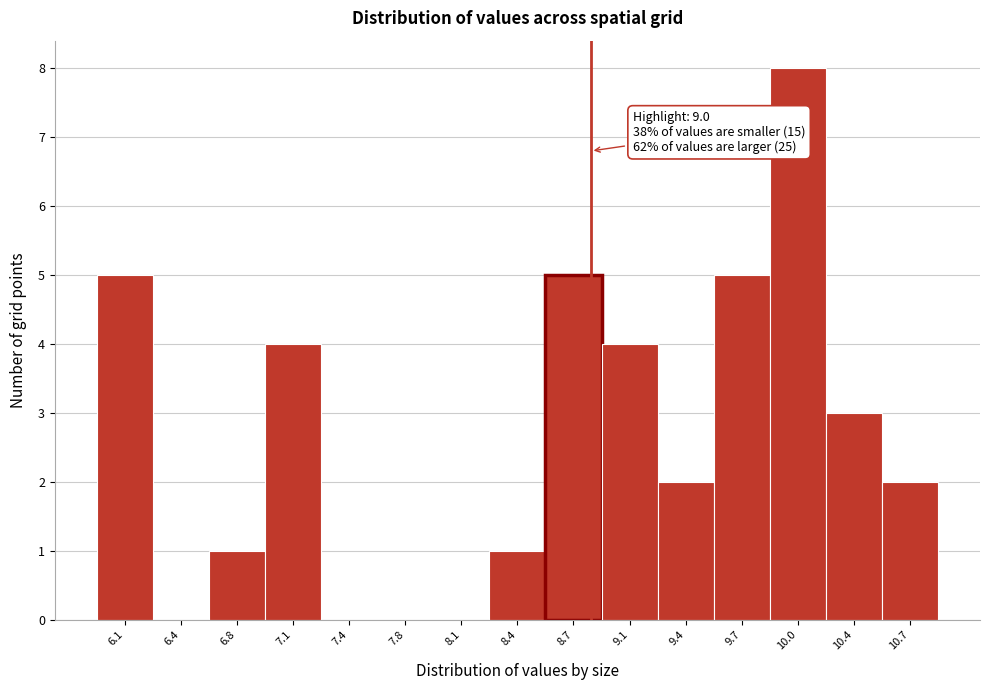

Reading left to right, what are all the values shown in this chart?

6.1=5	6.4=0	6.8=1	7.1=4	7.4=0	7.8=0	8.1=0	8.4=1	8.7=5	9.1=4	9.4=2	9.7=5	10.0=8	10.4=3	10.7=2